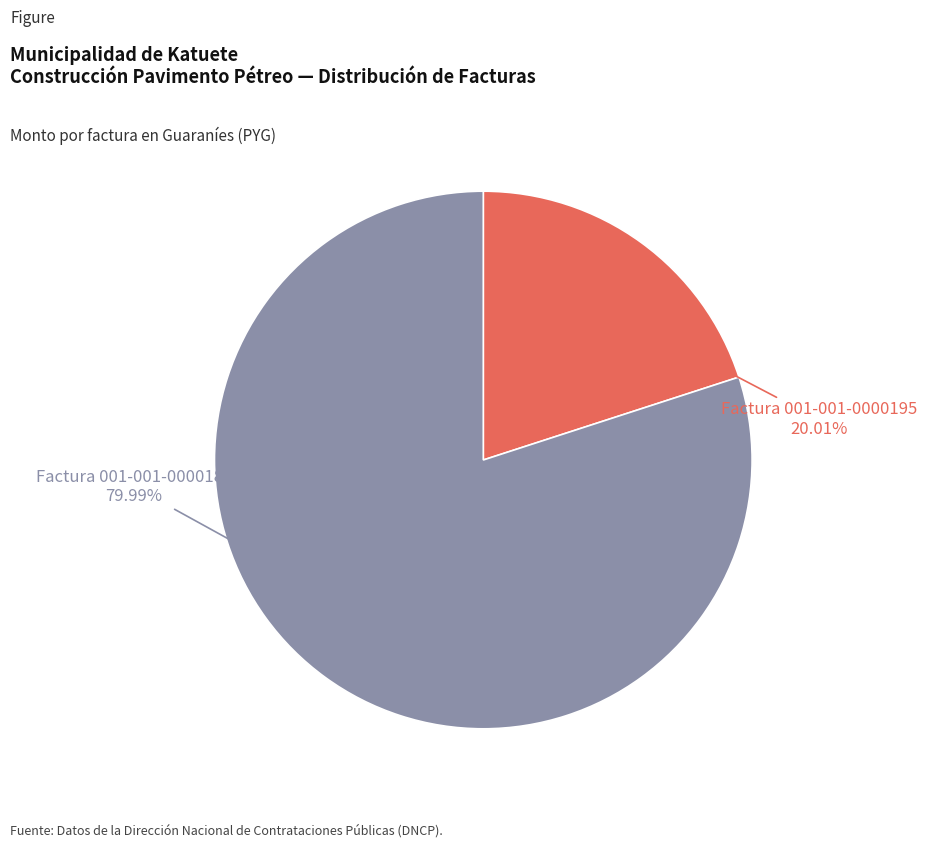

Does any single category account for the majority?

Yes